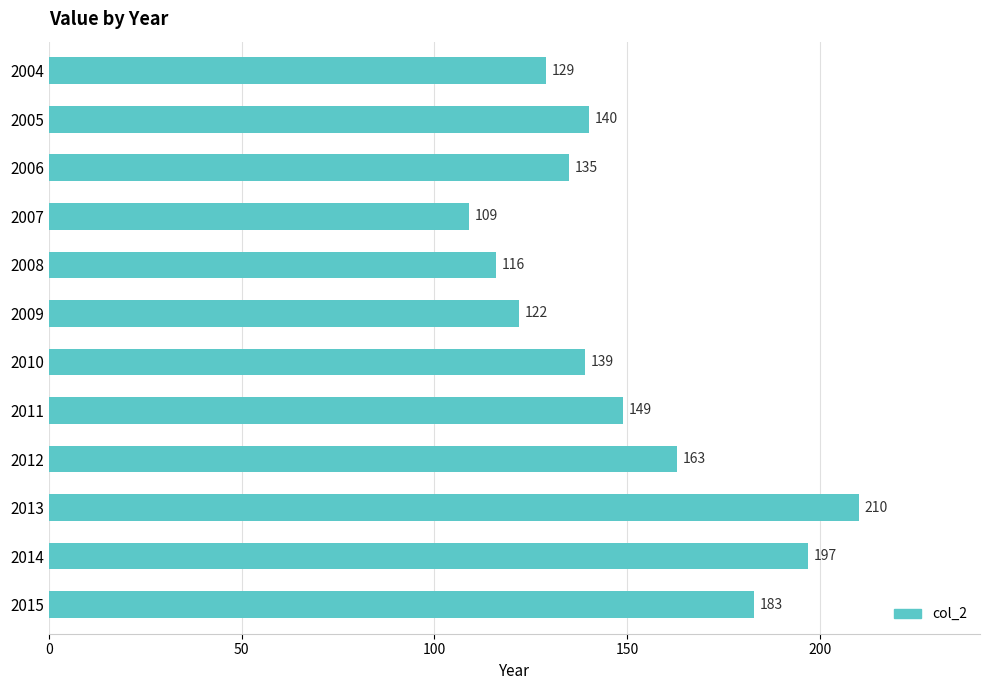

What is the ratio of the value at 2013 to the value at 2006?

1.6